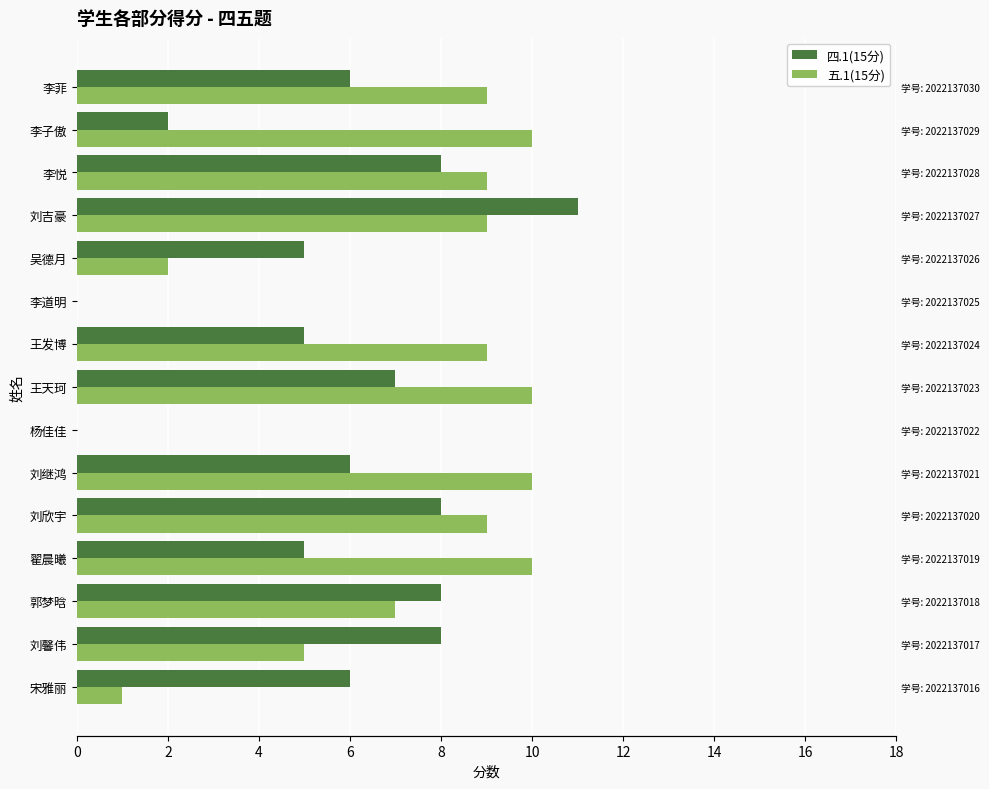

What are all the series names shown in the legend?

四.1(15分), 五.1(15分)